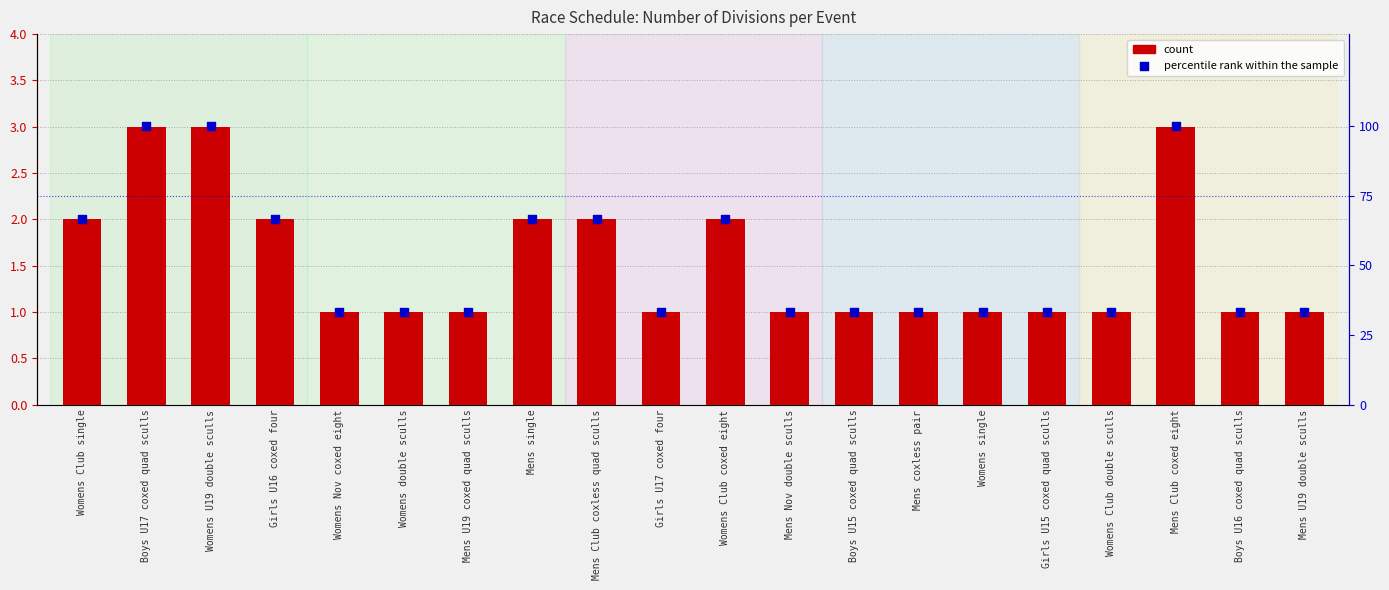

Which series contains the lowest Y value?

count